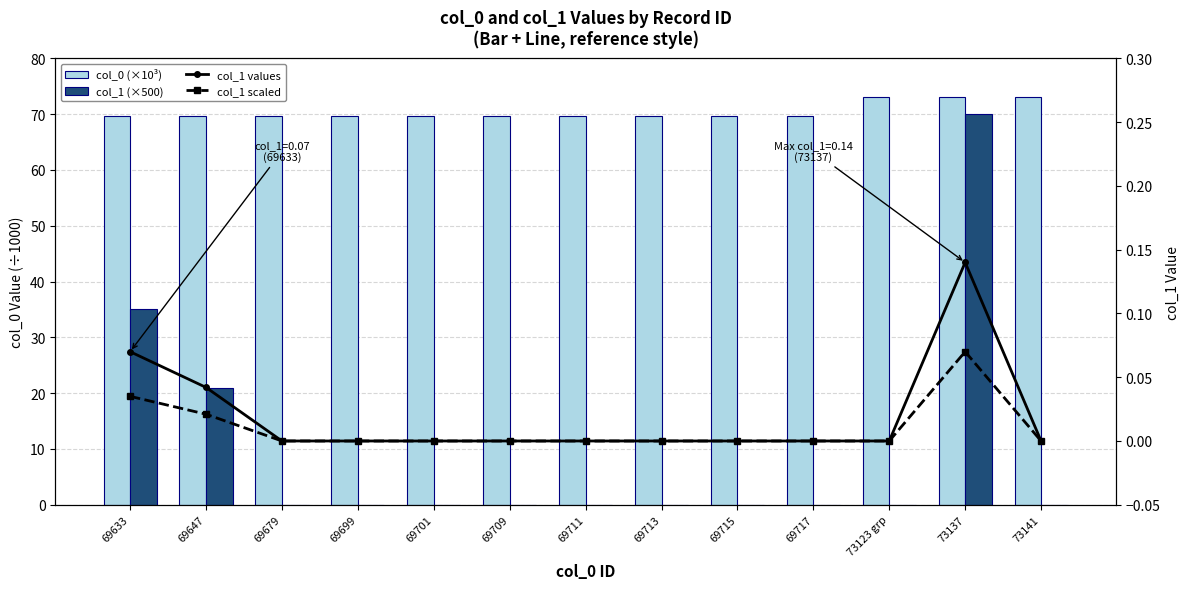

The value of % col_1 values (2019–2020 style) at 69699 is 0.0. True or false?

True